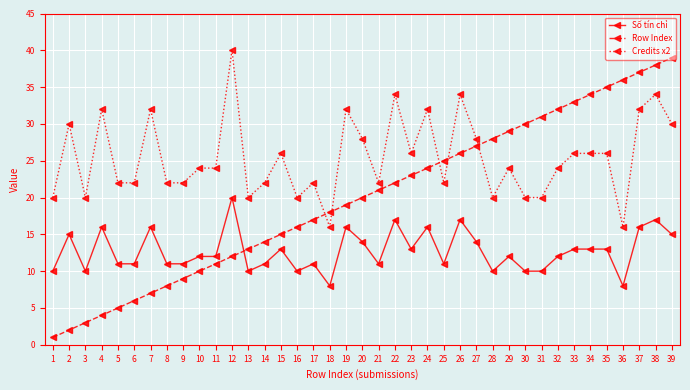

At 12, list the series in order from smallest to largest.

Row Index, Số tín chỉ, Credits x2